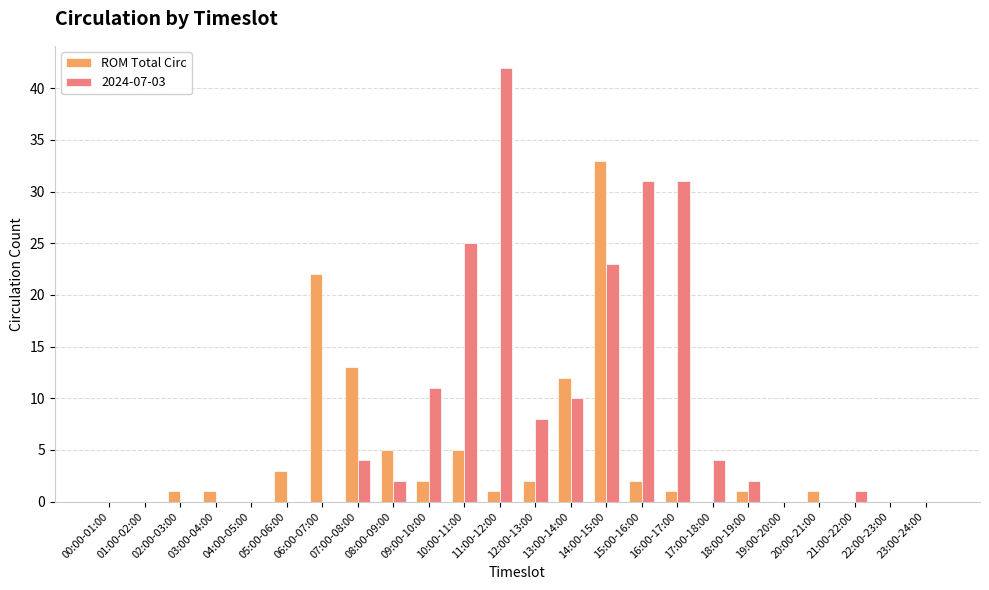

At which label is ROM Total Circ closest to 16?

07:00-08:00